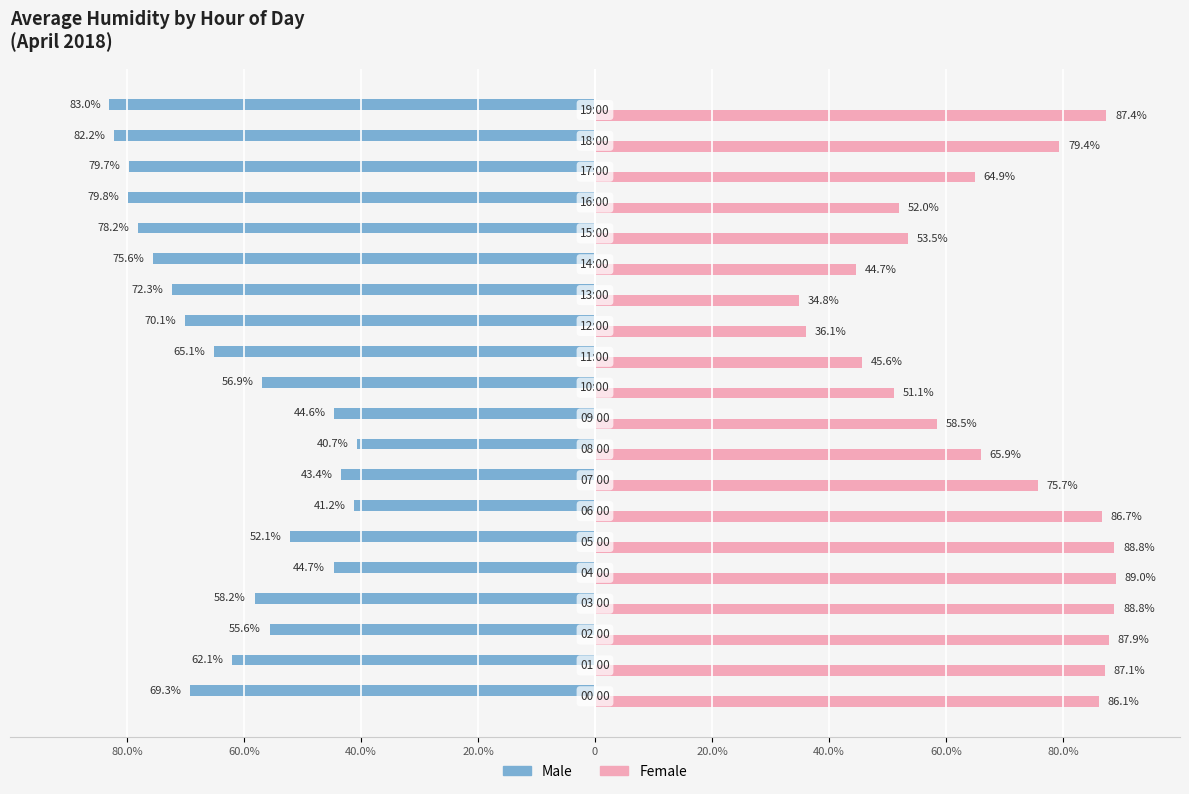

What are all the series names shown in the legend?

Male, Female